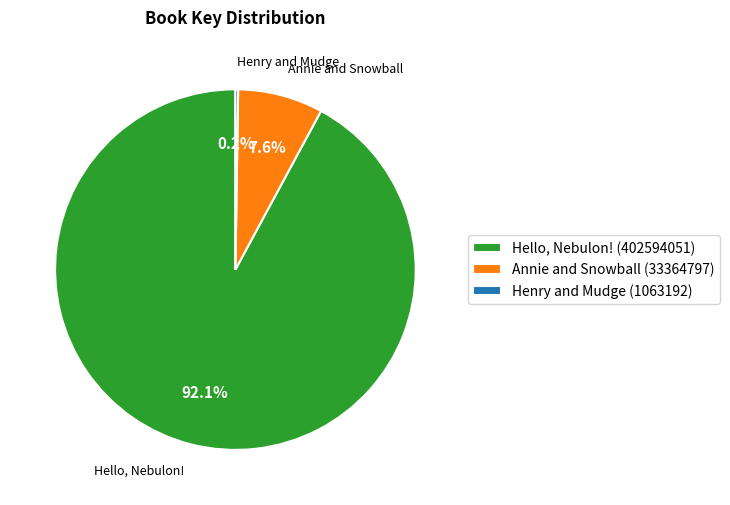

What is the largest slice in the pie chart?

Hello, Nebulon!